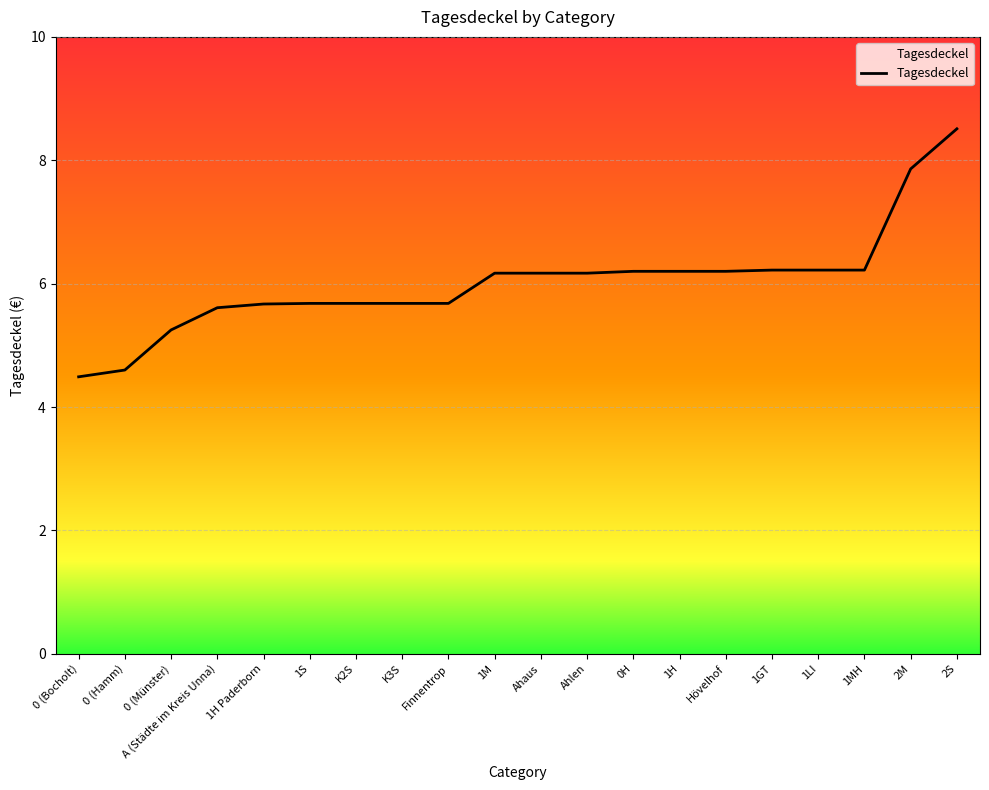

Is this an area chart (filled region under the line)?

No